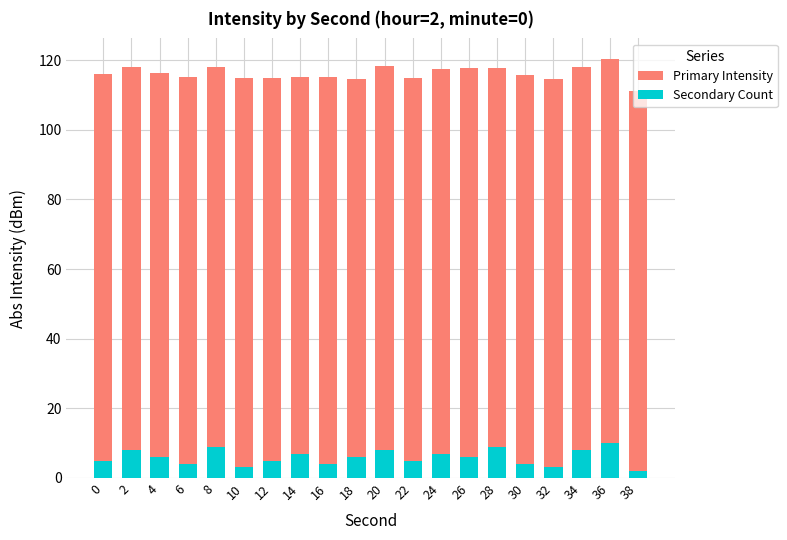

What is the difference between the second highest and minimum values in the Primary Intensity series?

7.1